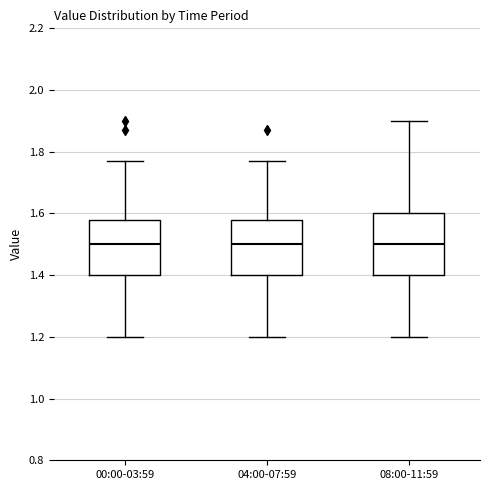

Reading left to right, read every box against the y-axis: the position of its median line, the range the box covers, and the ends of its whiskers. The values are not printed on the chart, so give them approximately, as read against the axis.

00:00-03:59: median 1.50, box 1.40 to 1.58, whiskers 1.20 to 1.78
04:00-07:59: median 1.50, box 1.40 to 1.58, whiskers 1.20 to 1.78
08:00-11:59: median 1.50, box 1.40 to 1.60, whiskers 1.20 to 1.90